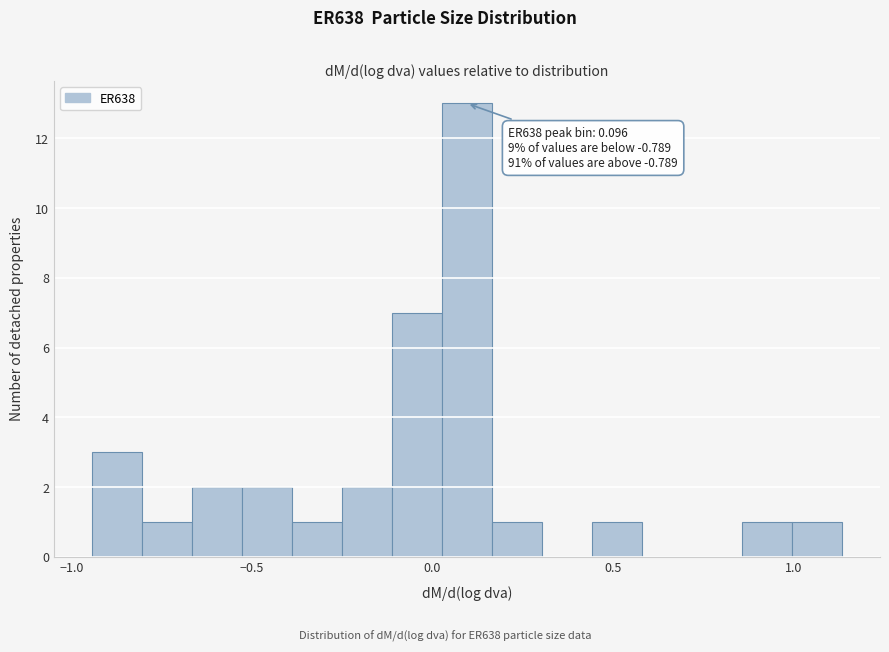

Around what value on the x-axis is the tallest bar? Give the approximate position of its centre, as read against the axis.

0.10